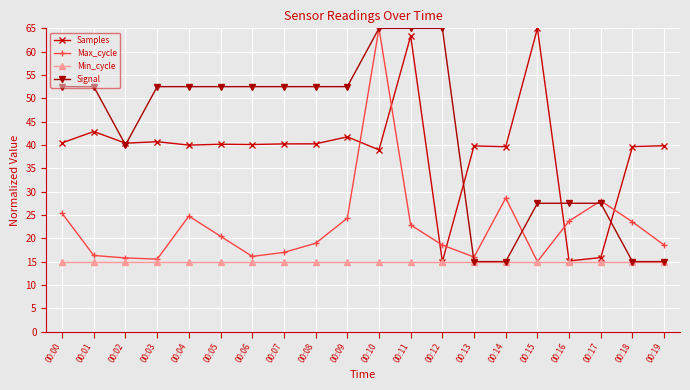

What are all the series names shown in the legend?

Samples, Max_cycle, Min_cycle, Signal